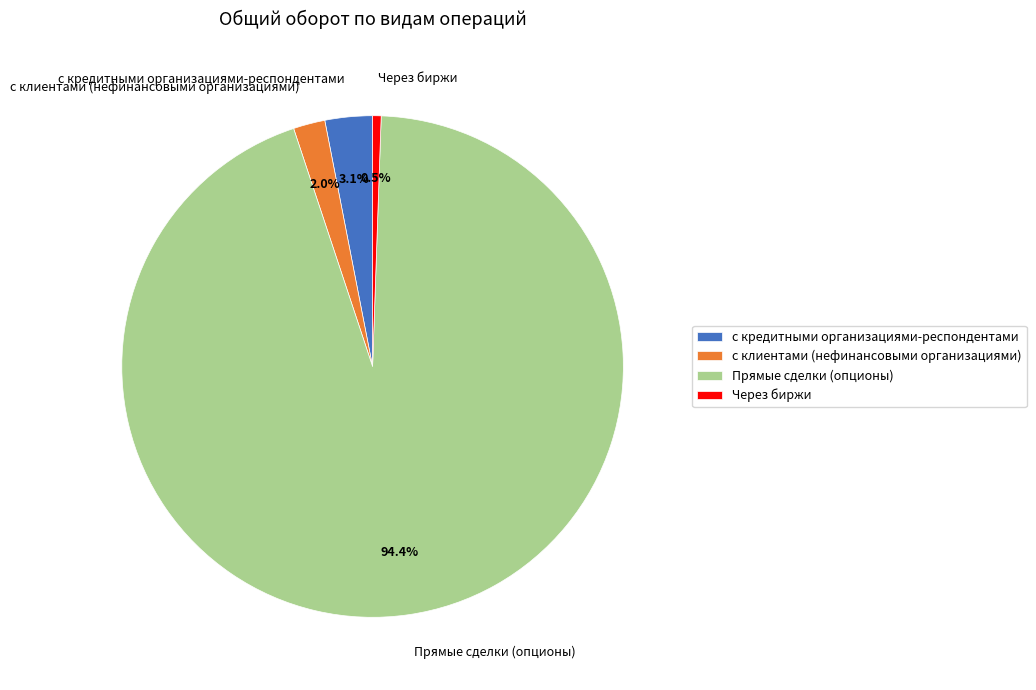

Do с кредитными организациями-респондентами and Через биржи together represent more than half of the pie?

No